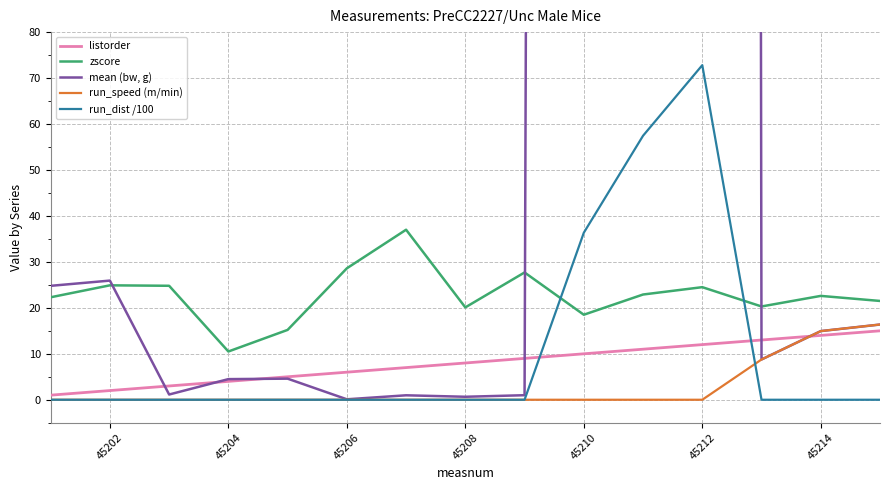

What is the approximate value of listorder at 45202?

2.0